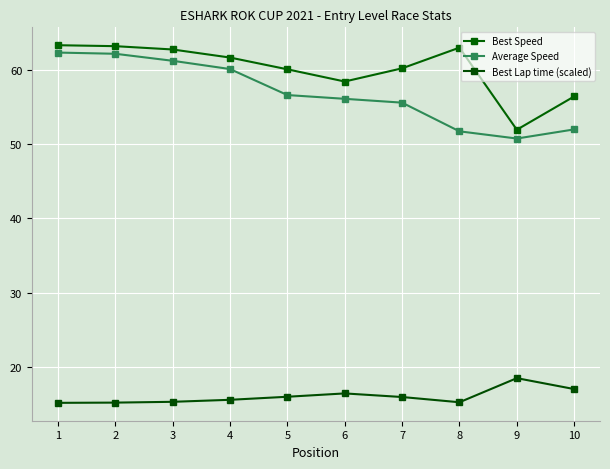

Is it true that Best Lap time (scaled) equals 21.4 at 5?

False